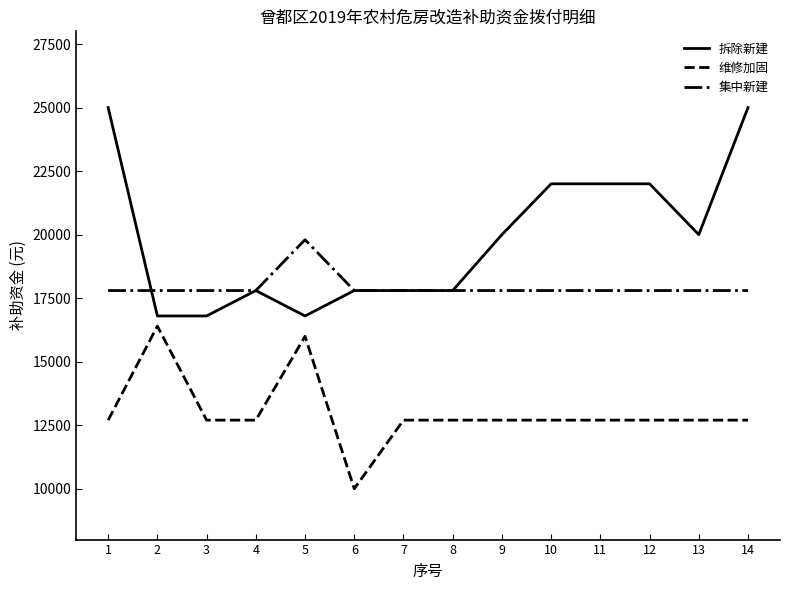

What is the total value across all series at 10?

52500